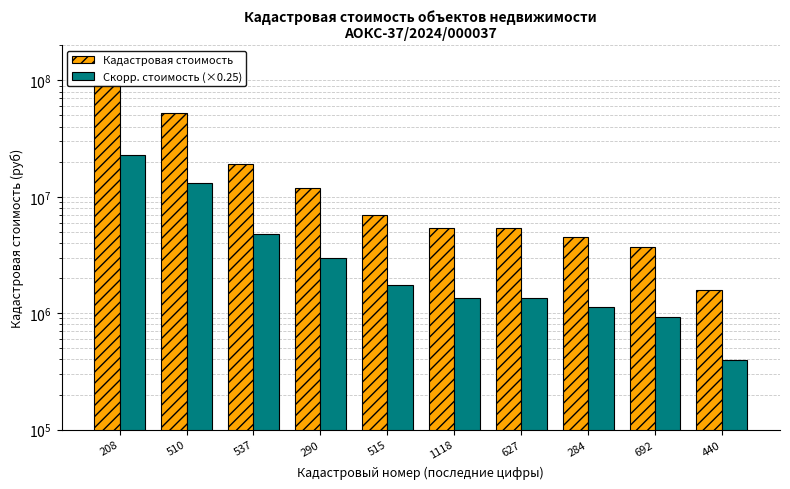

What position from the left is 692?

9